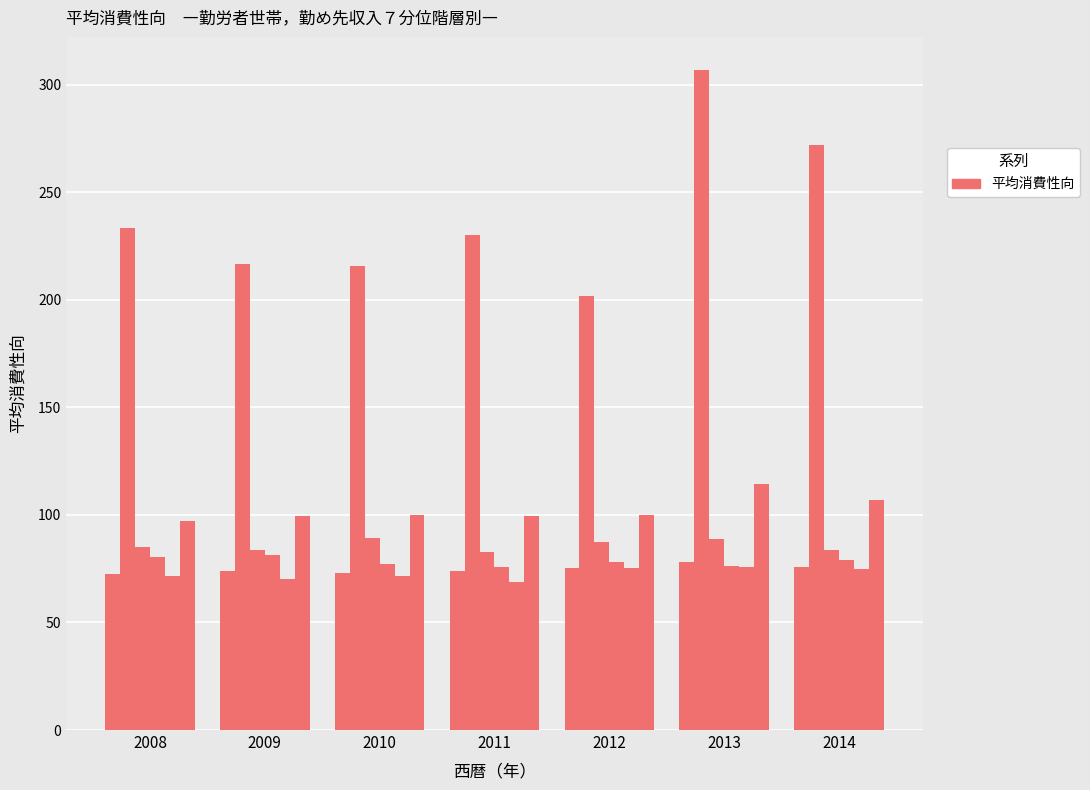

Which category has the highest value across all series?

2013